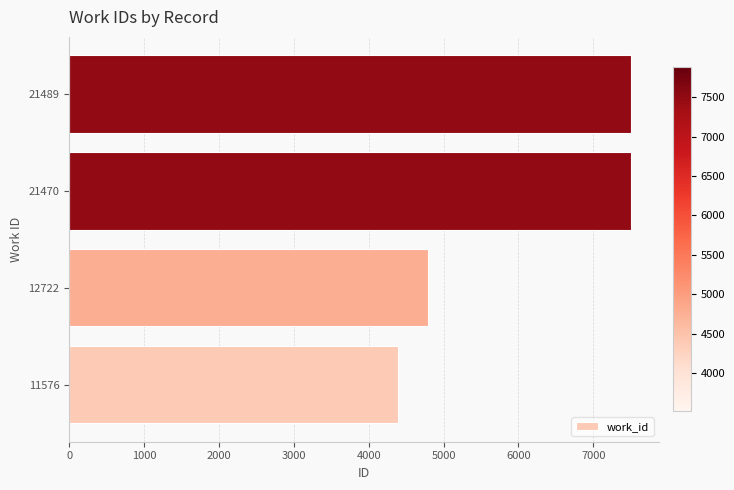

What is the maximum value shown in the chart?

7505